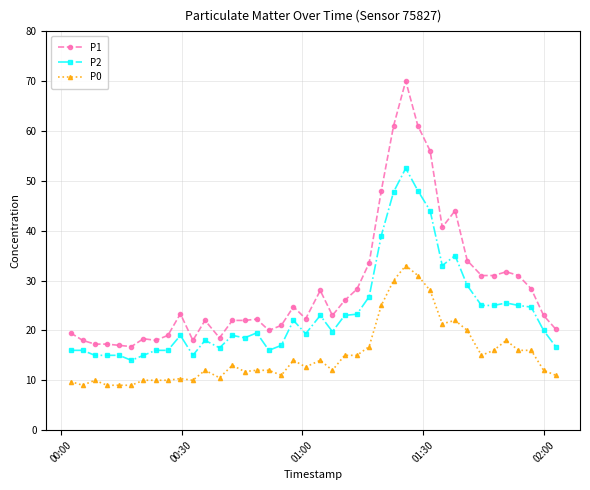

Does the chart display data point markers on the line(s)?

Yes